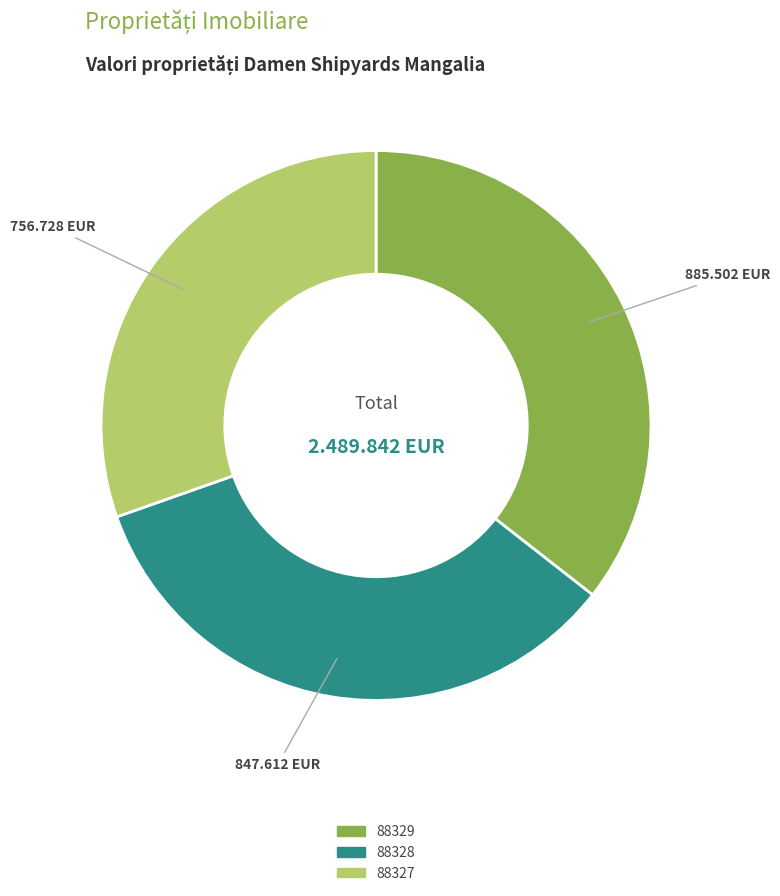

Rank the categories by value from lowest to highest.

88327, 88328, 88329